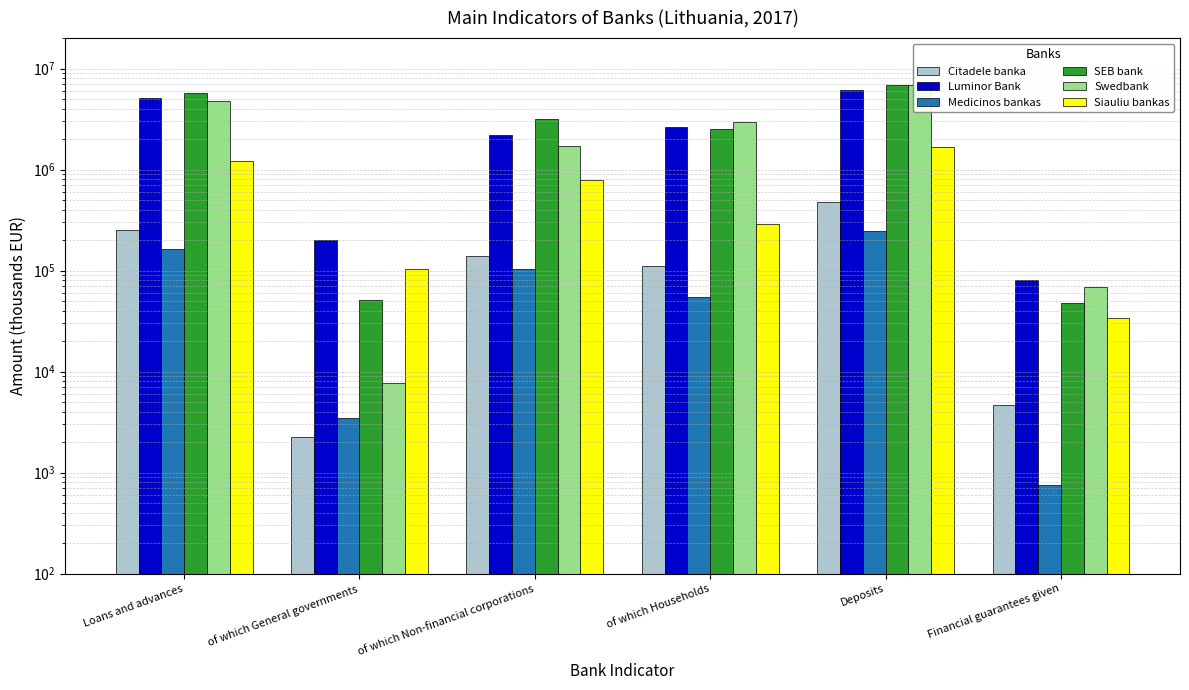

What is the minimum value shown in the chart?

763